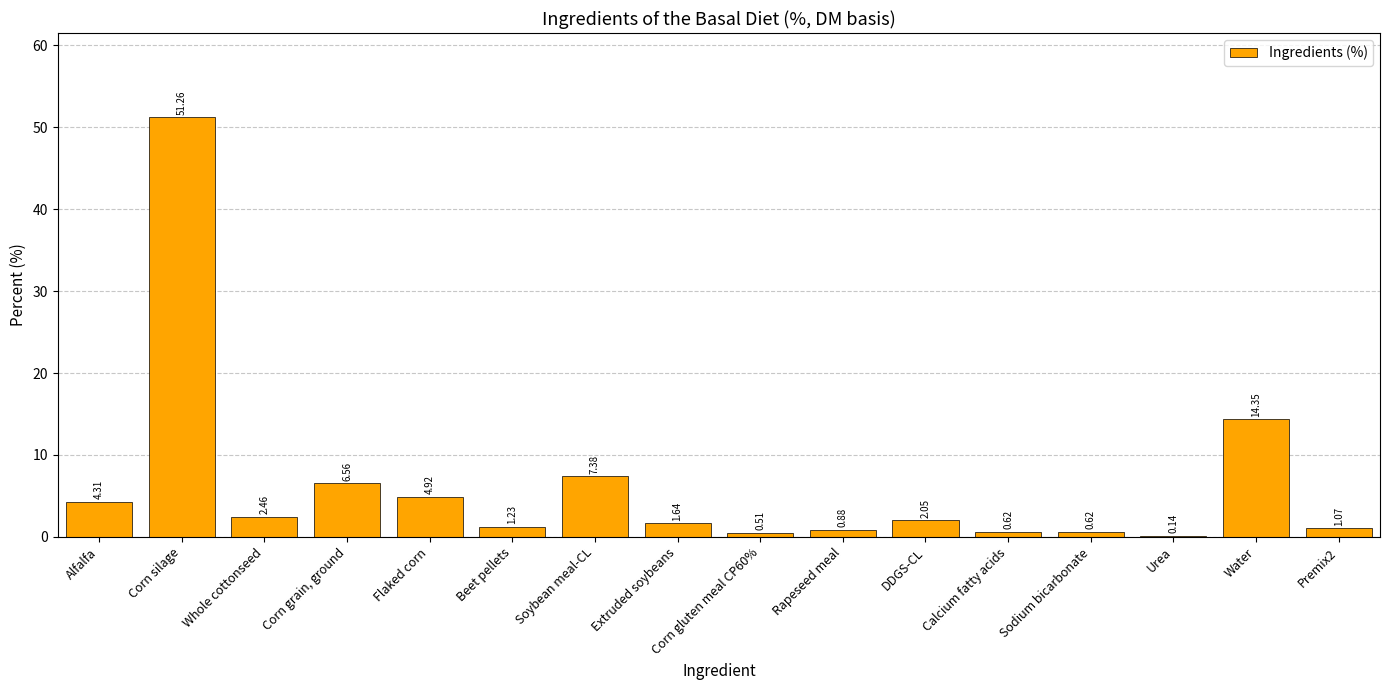

How many distinct data groups are displayed?

1